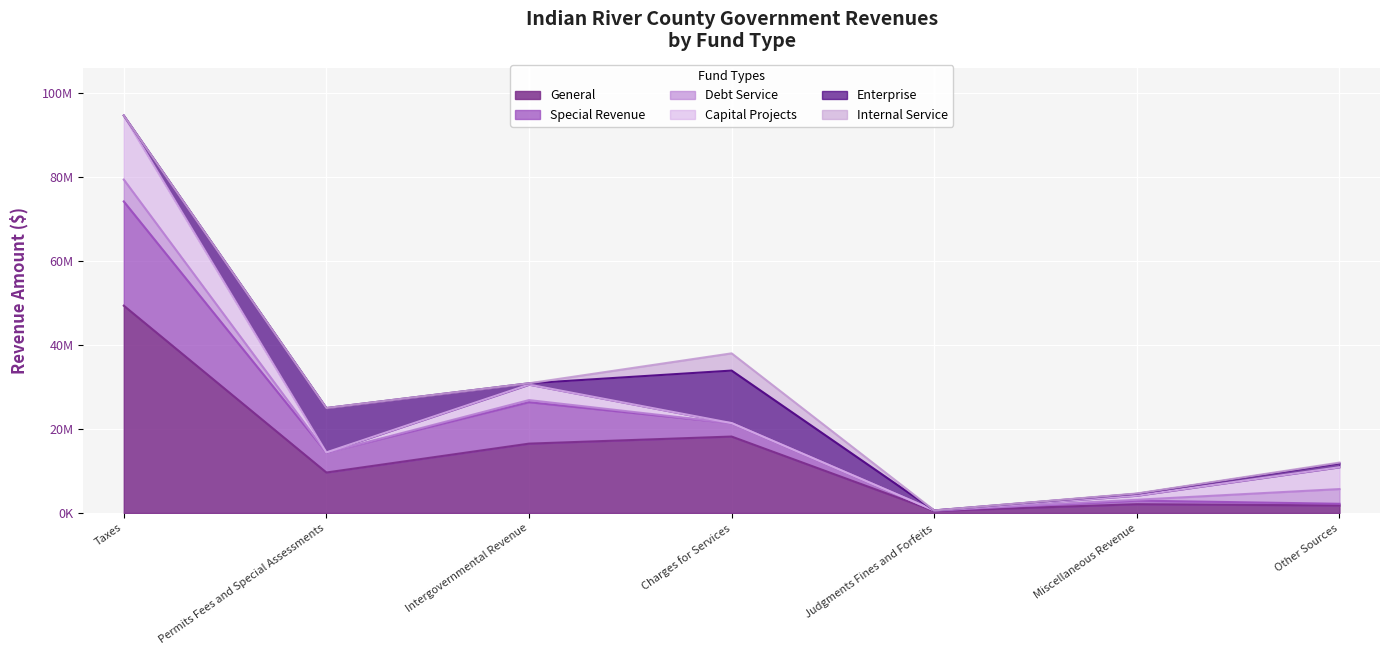

Where do Internal Service and Special Revenue first cross each other?

Intergovernmental Revenue and Charges for Services